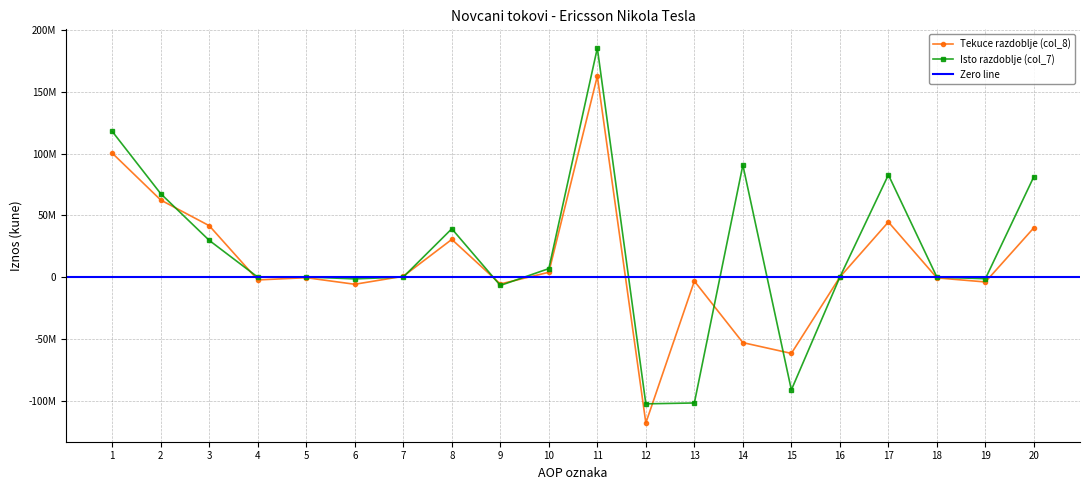

At which label does Isto razdoblje (col_7) first exceed 120931?

1